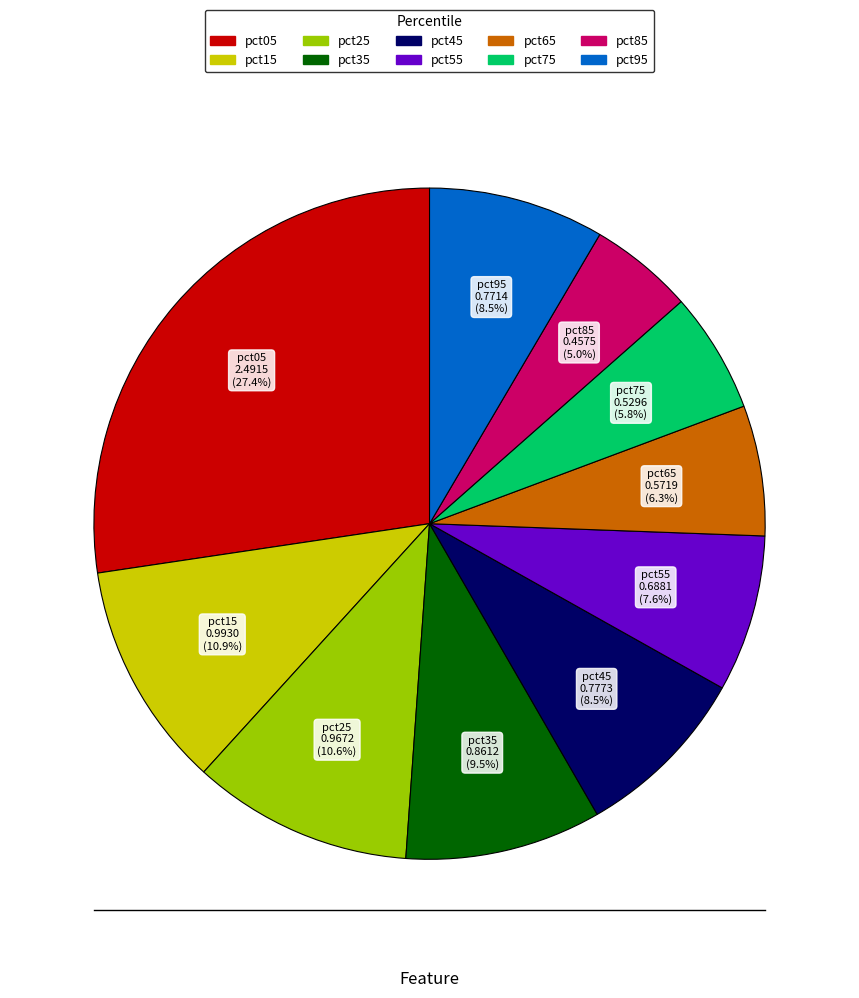

Which has a higher value, pct65 or pct05?

pct05